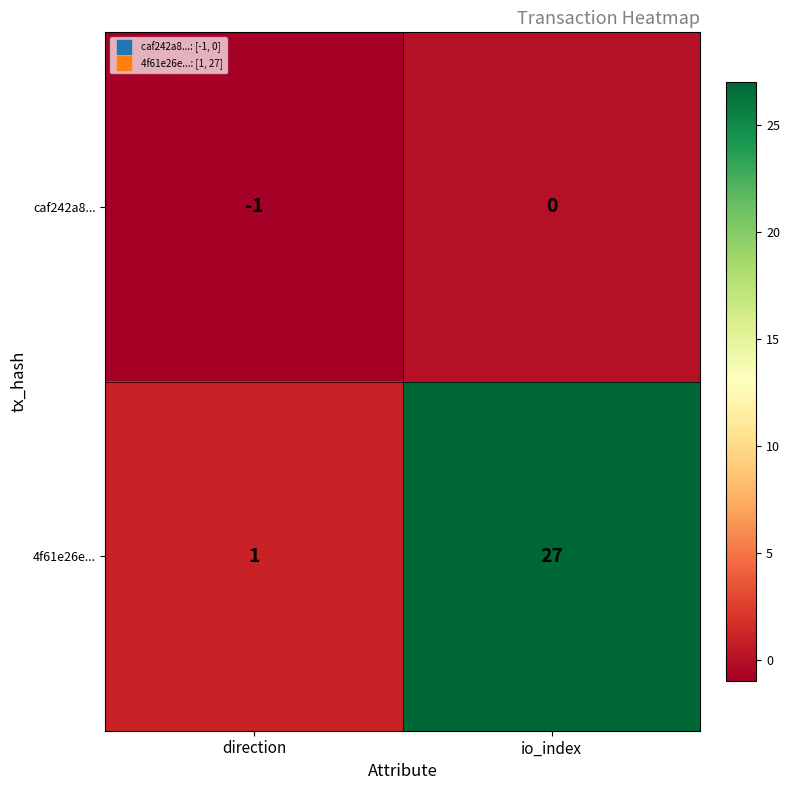

What is the total value across all series at io_index?

27